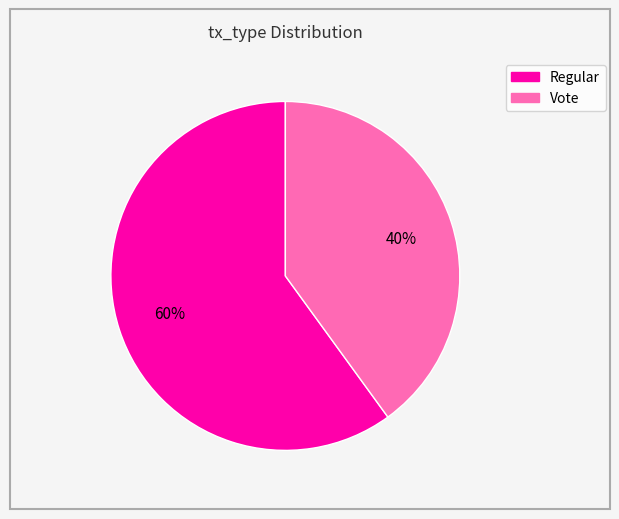

What is the largest slice in the pie chart?

Regular